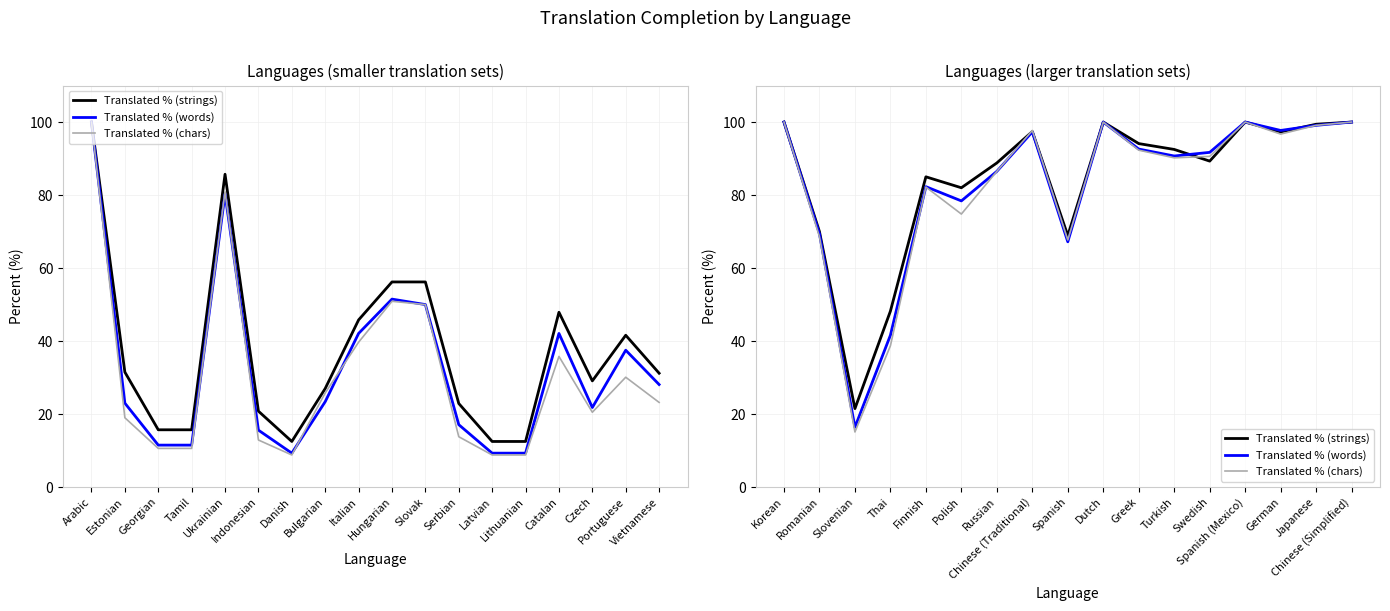

Which series has the largest range (max minus min)?

Translated % (chars)